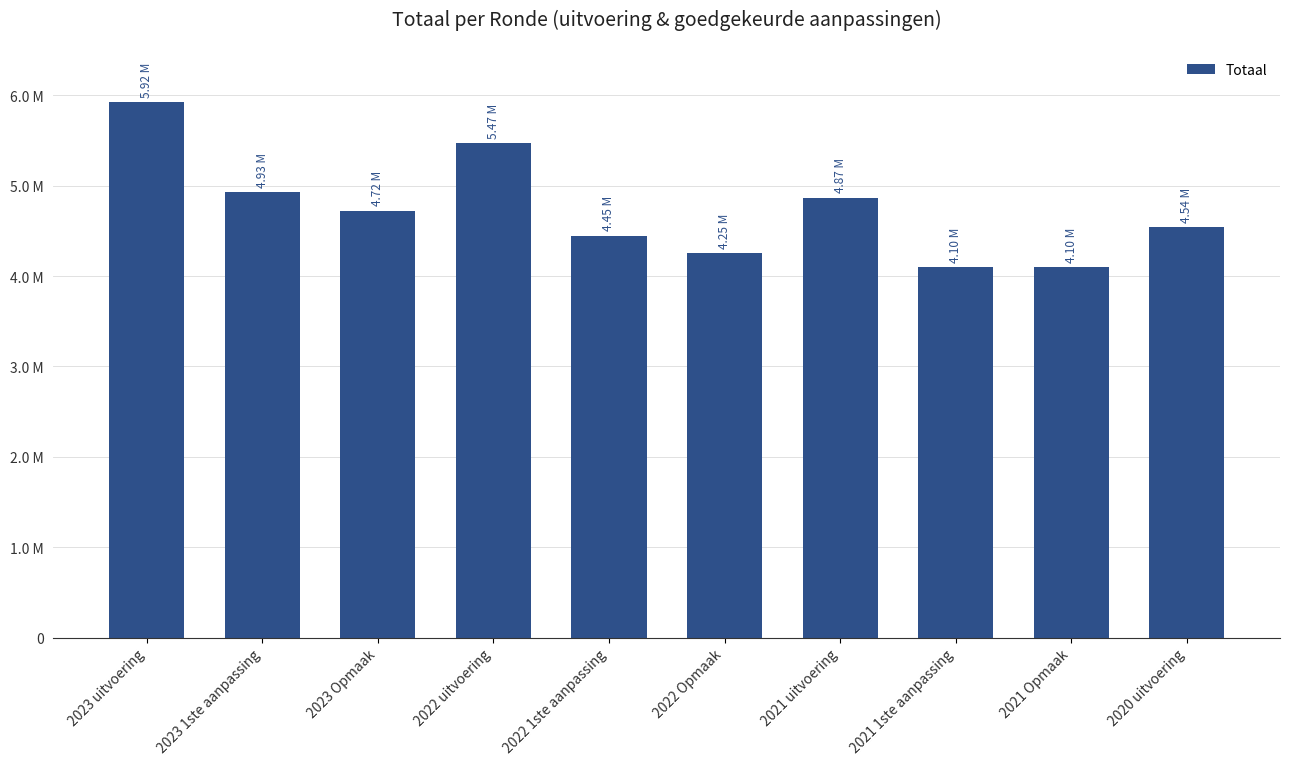

What is the change in value from 2023 1ste aanpassing to 2023 Opmaak?

-204139